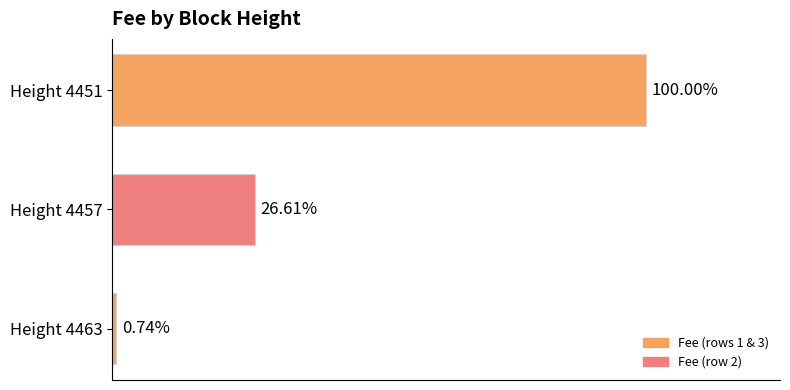

Rank the categories by value from highest to lowest.

Height 4451, Height 4457, Height 4463